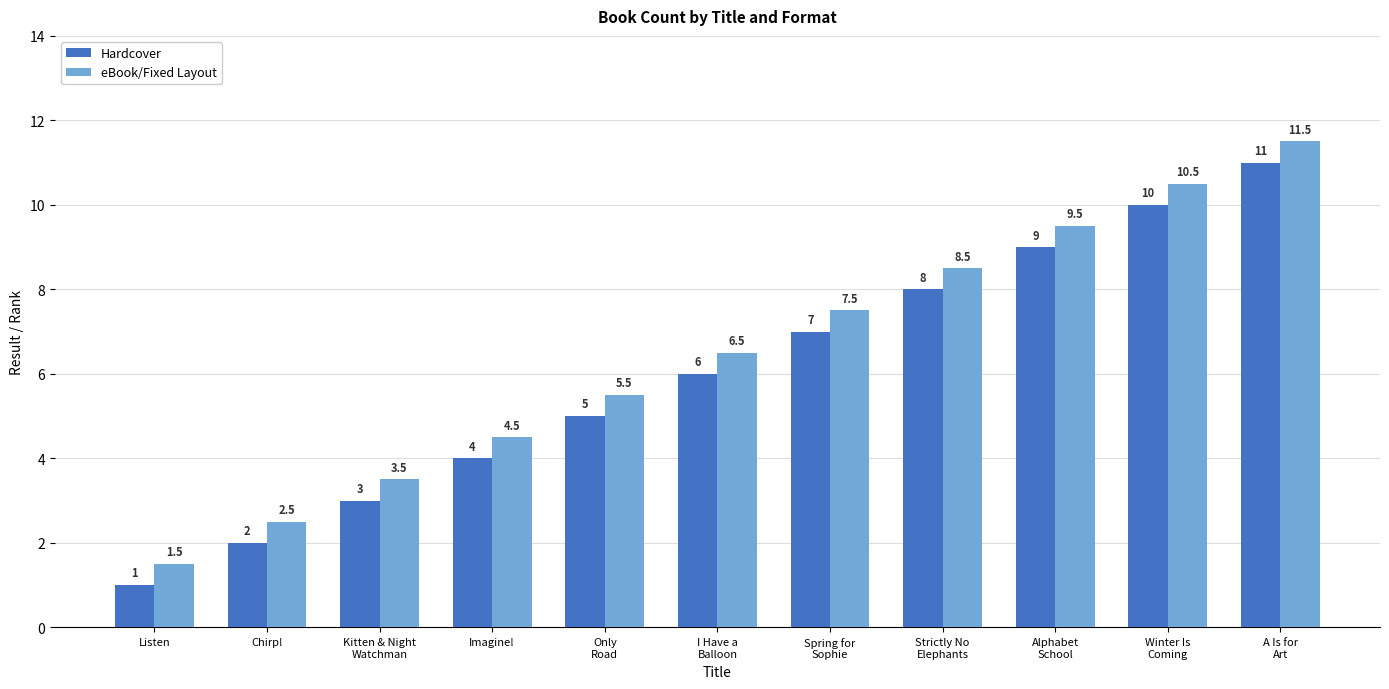

At which category is the sum across all series the highest?

A Is for
Art